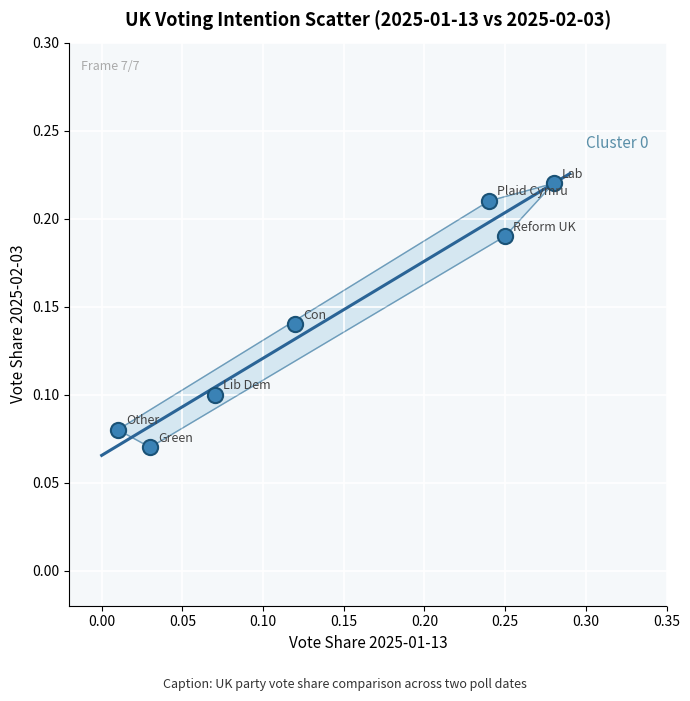

What is the range of X values (max minus min)?

0.3